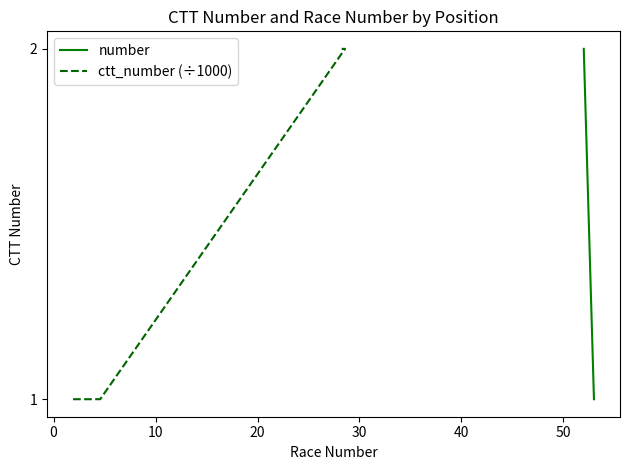

At how many categories does at least one series exceed 1?

2